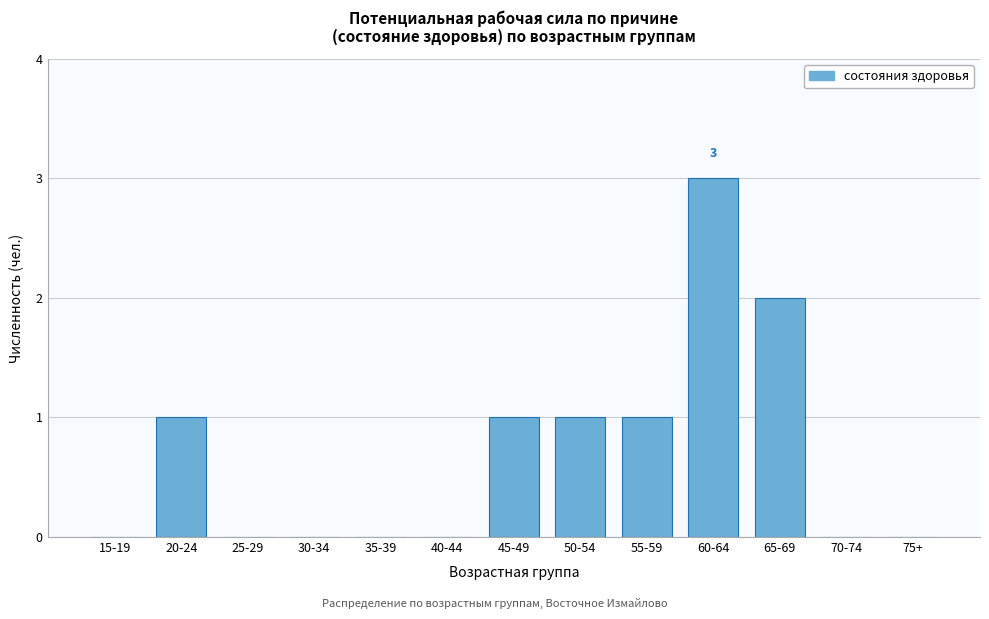

Reading left to right, list all the values displayed in this chart.

15-19=0	20-24=1	25-29=0	30-34=0	35-39=0	40-44=0	45-49=1	50-54=1	55-59=1	60-64=3	65-69=2	70-74=0	75+=0